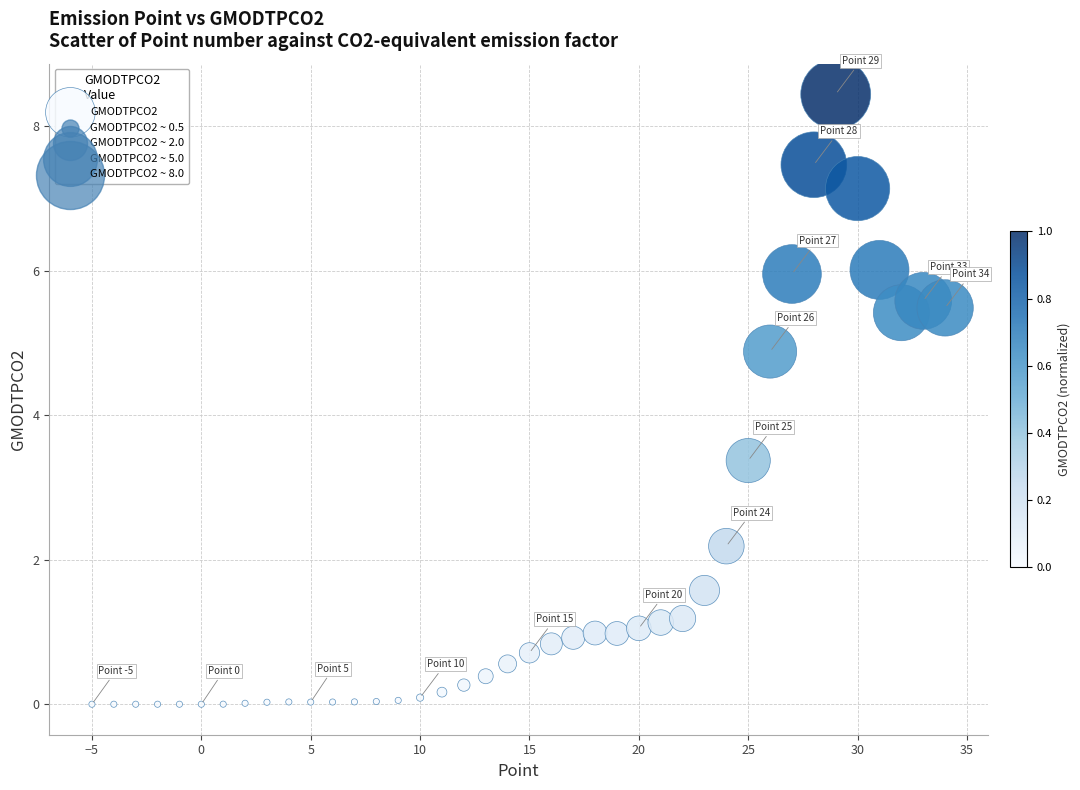

What Y value in the scatter plot is closest to 4?

3.4